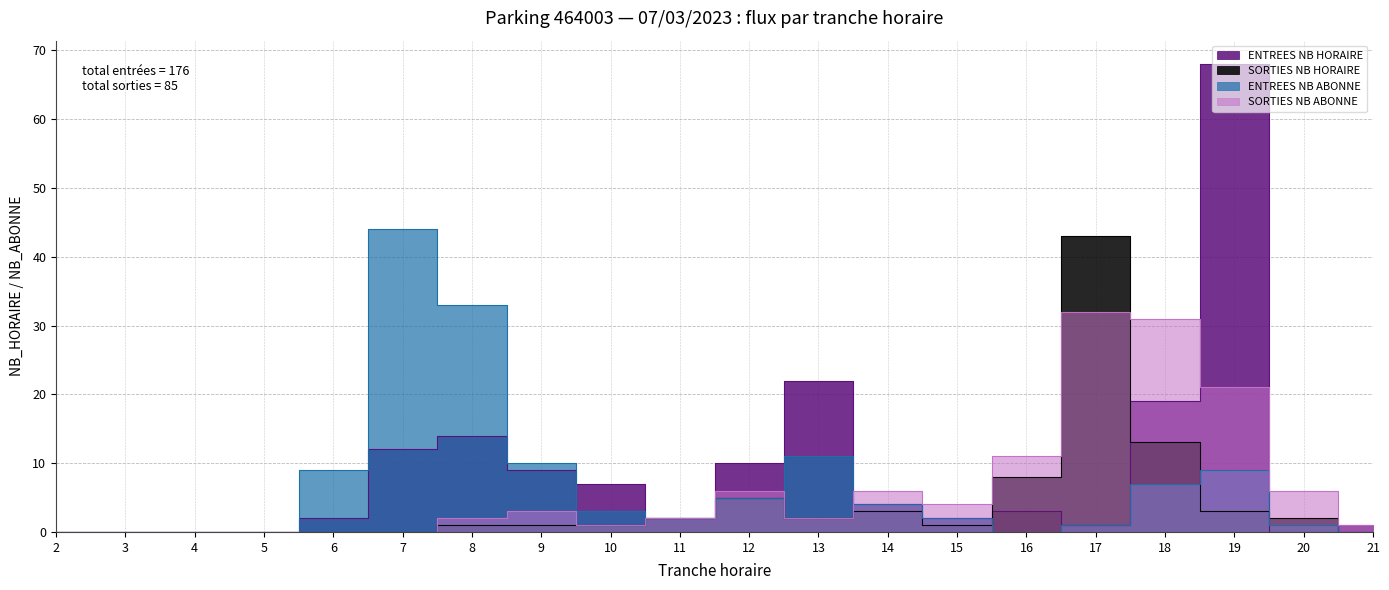

The value of SORTIES_NB_HORAIRE at 13 is 2. True or false?

True